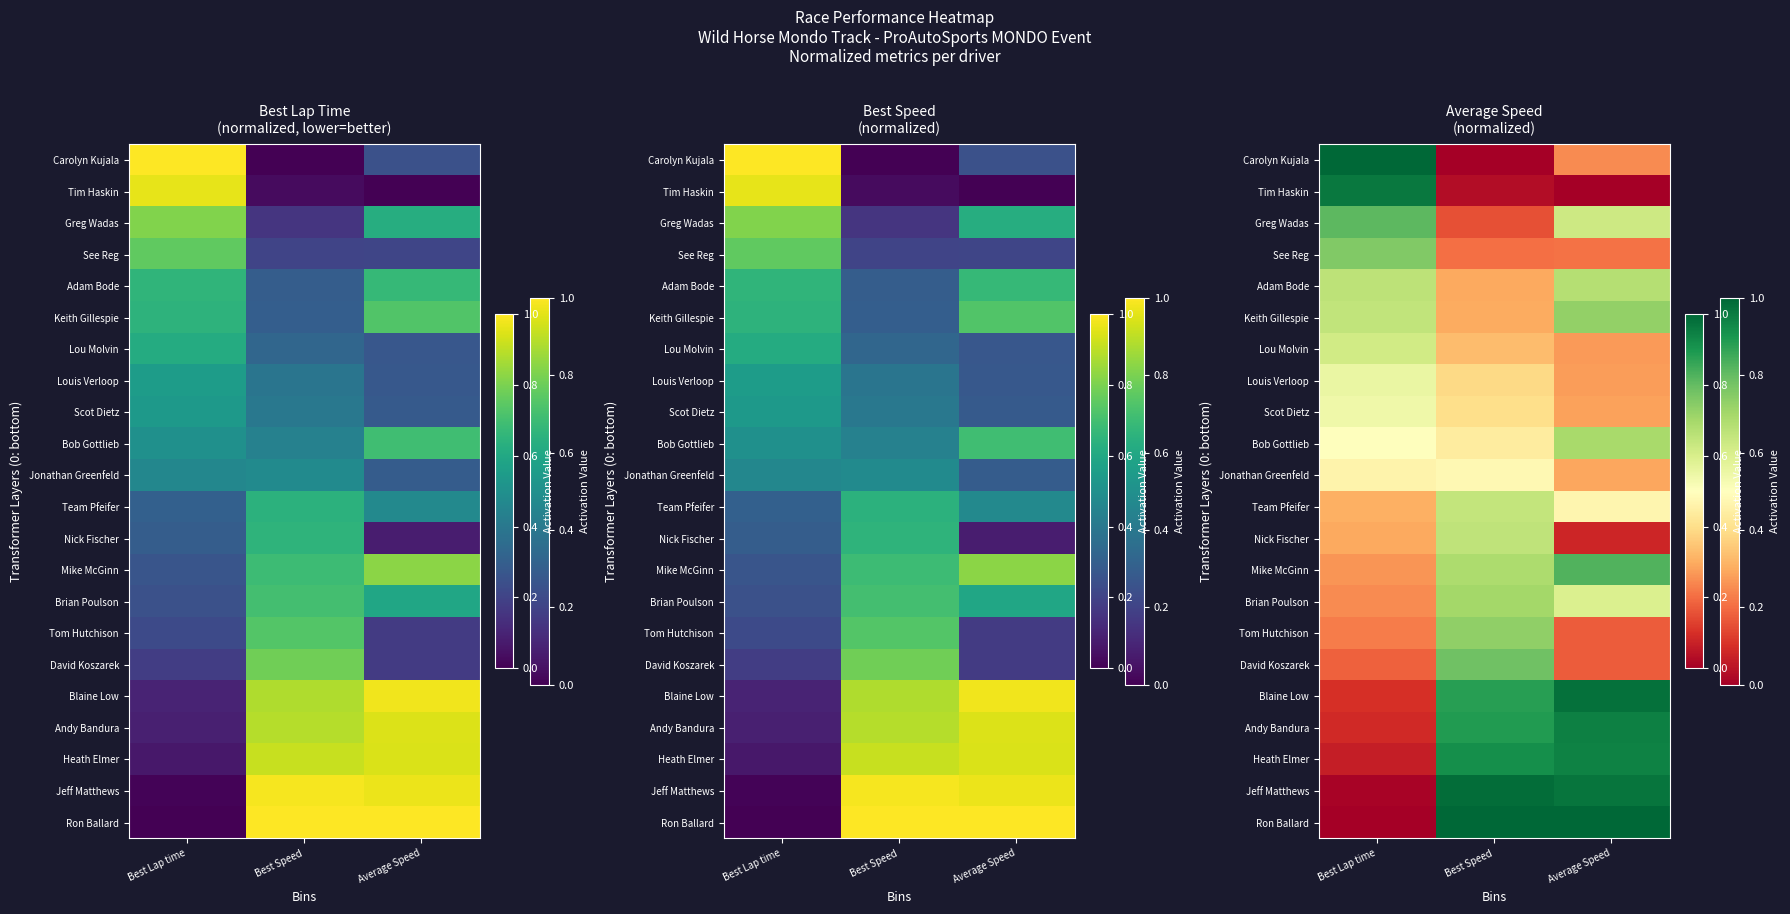

Between Best Speed and Average Speed, which is larger?

Best Speed